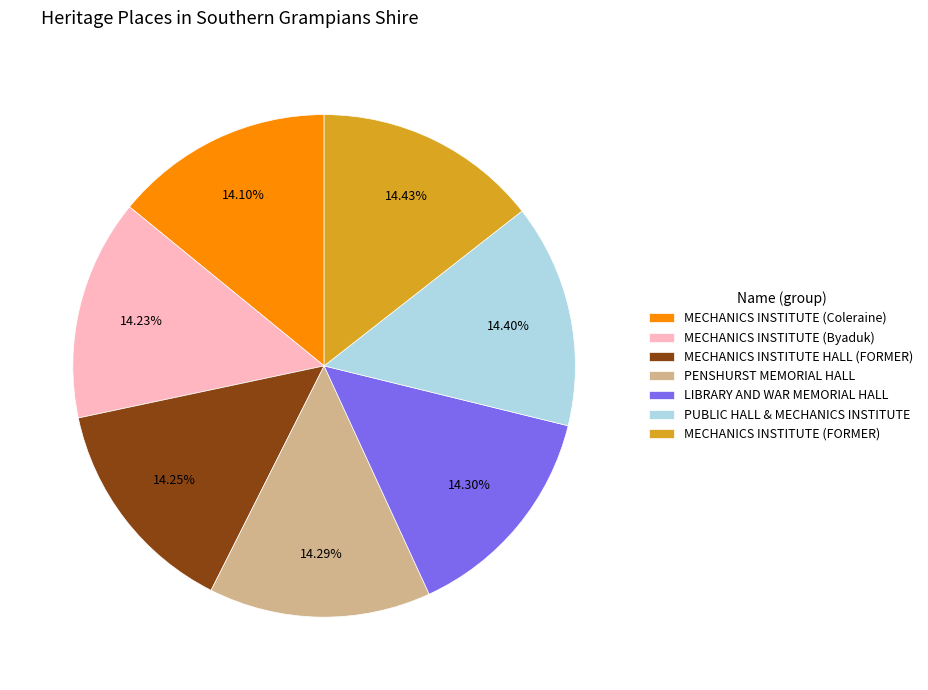

Does any single category account for the majority?

No